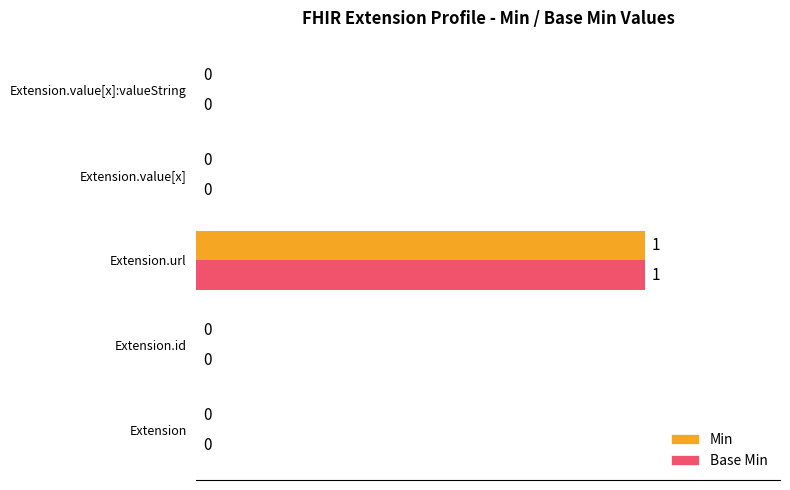

The value of Base Min at Extension is -68. True or false?

False